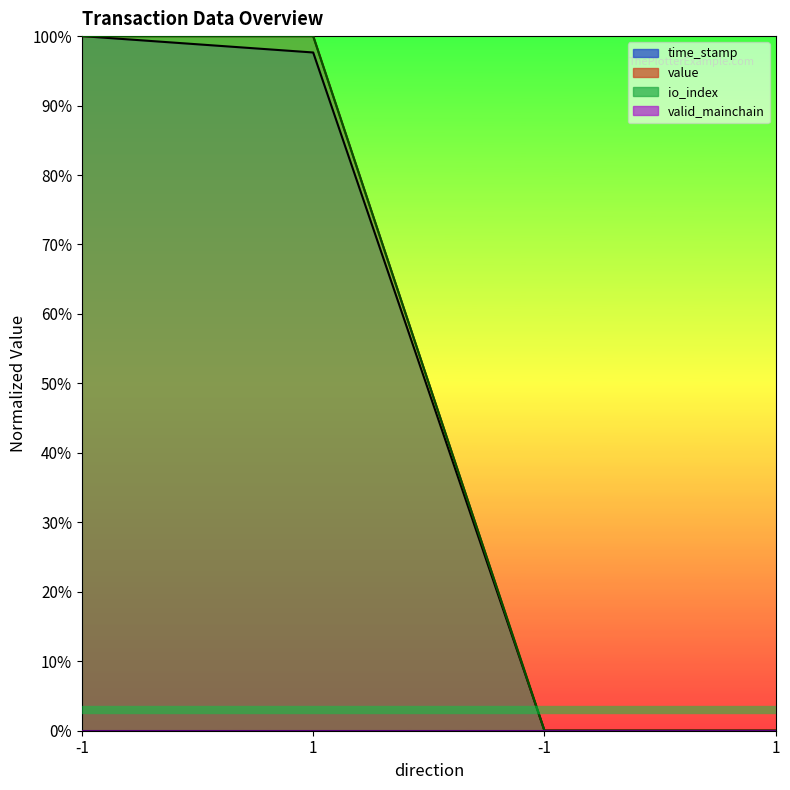

What is the value of the io_index point at the 1st from the left?

1.0